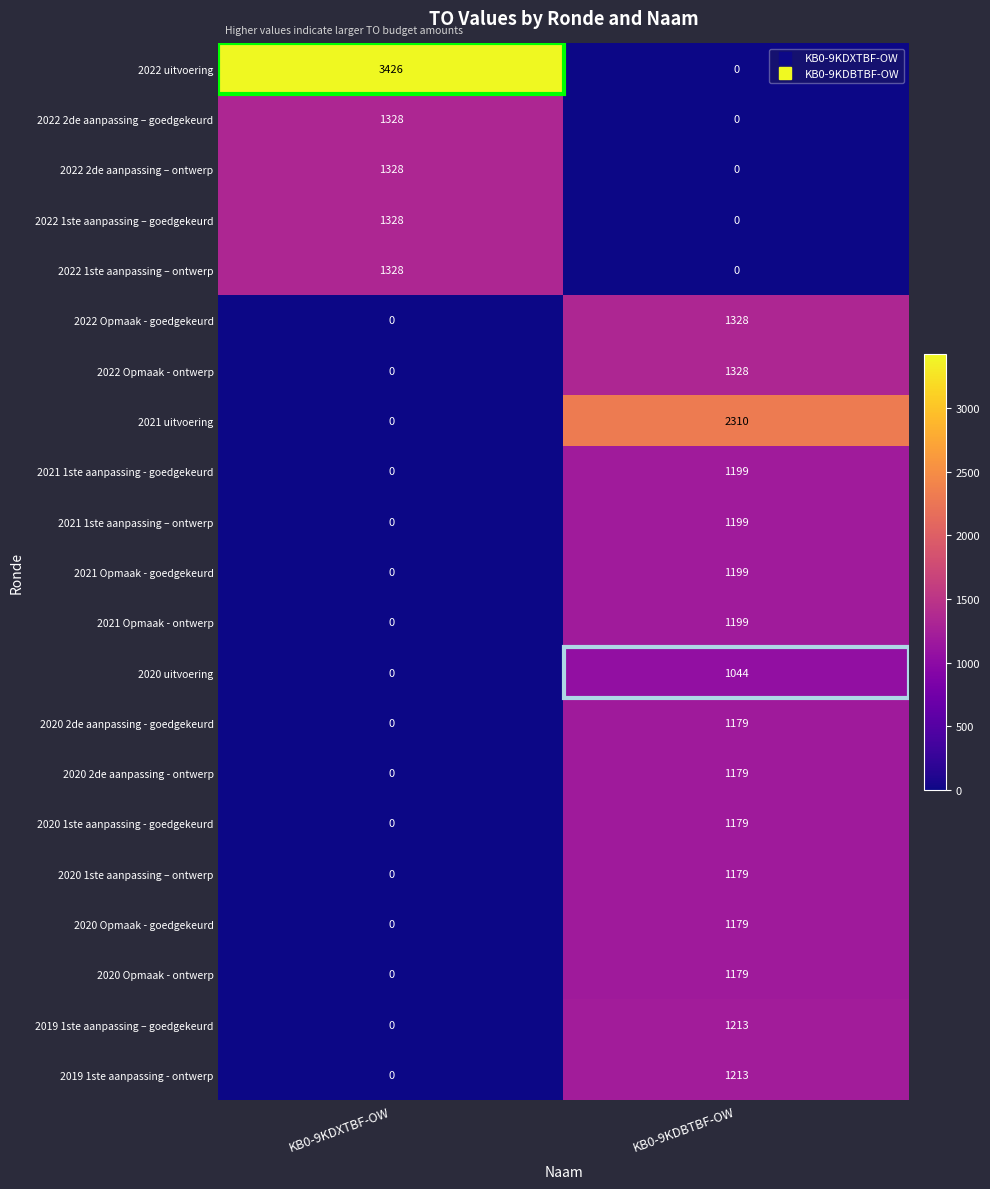

Which series has the largest total across all categories?

2022 uitvoering